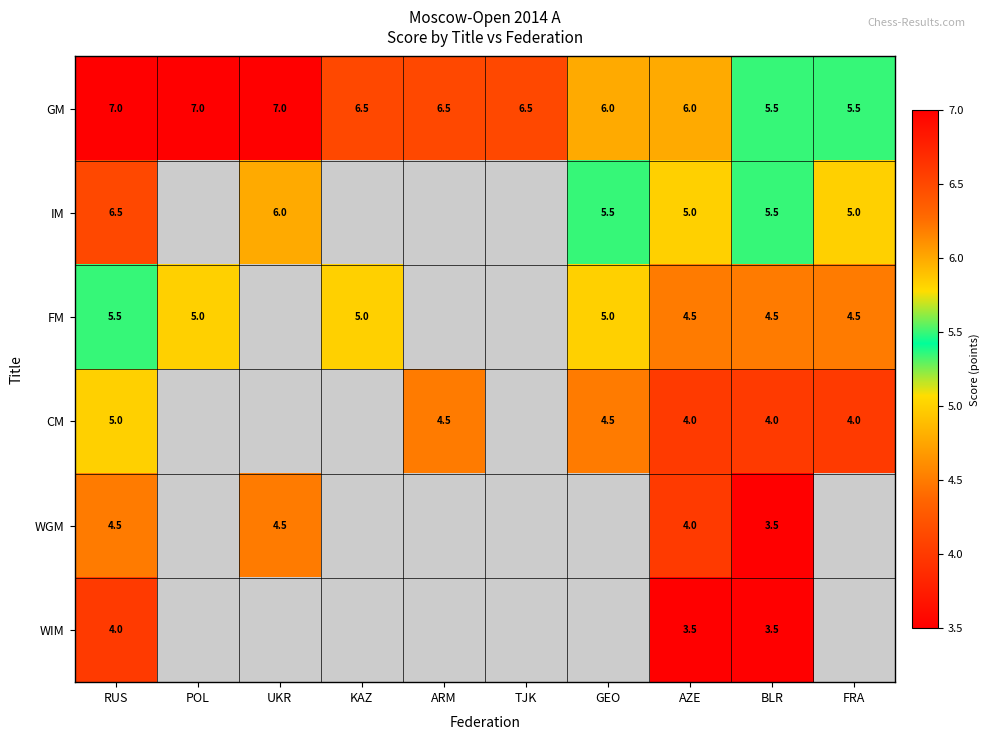

Is it true that WGM equals 6.1 at UKR?

False